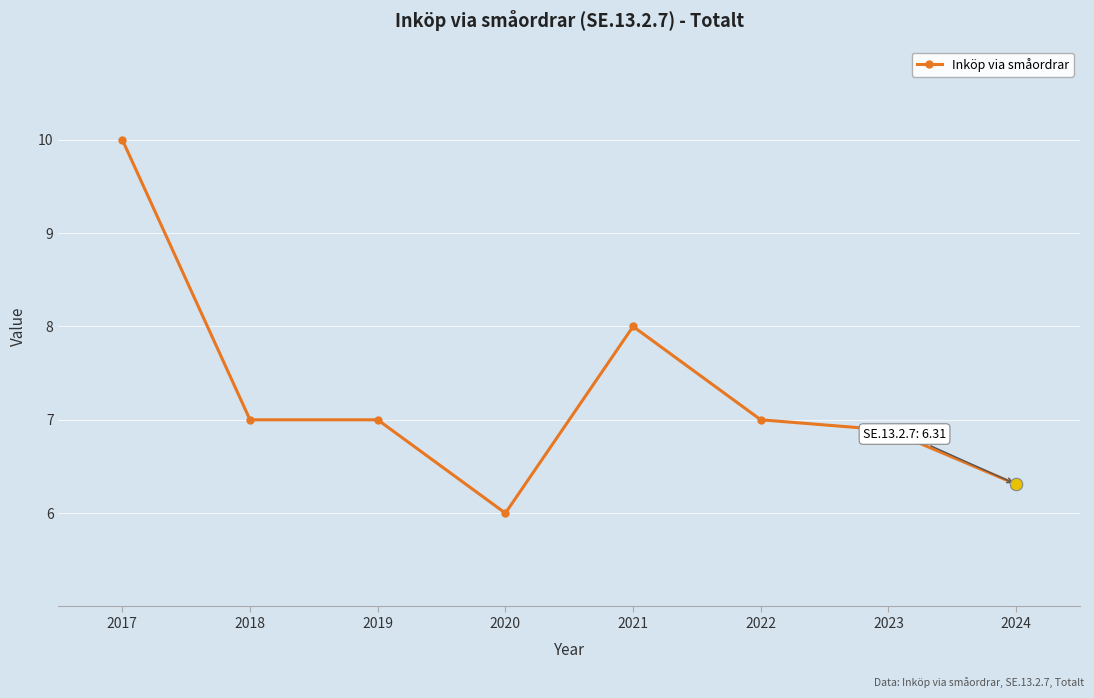

What is the change in value from 2017 to 2022?

-3.0